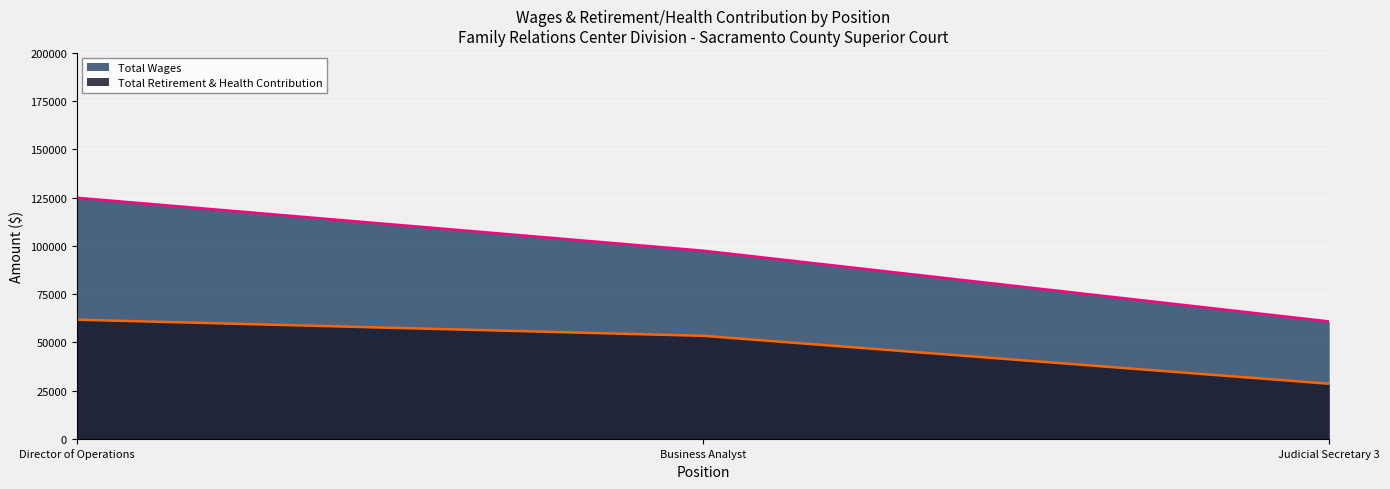

At which label does Total Retirement & Health Contribution reach its peak?

Director of Operations